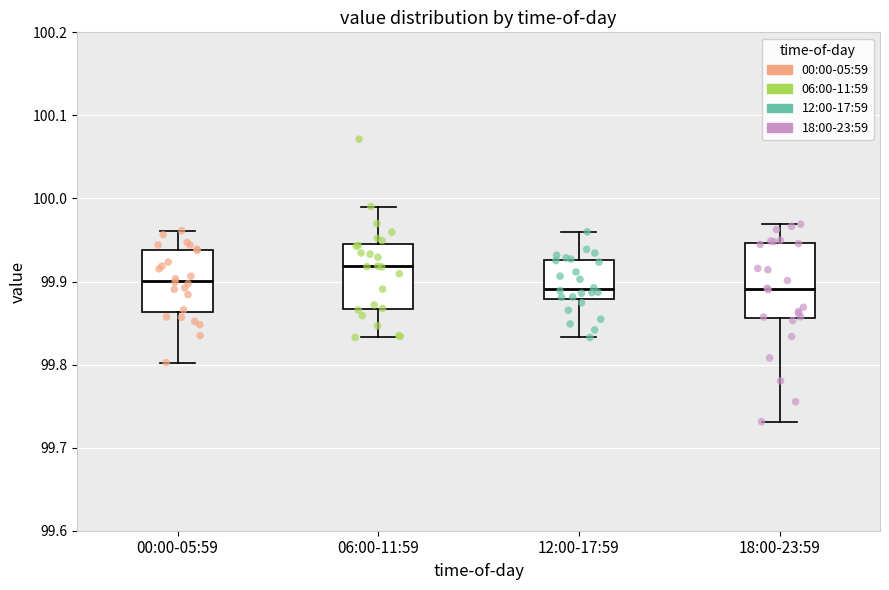

Which box's median line is the highest?

06:00-11:59